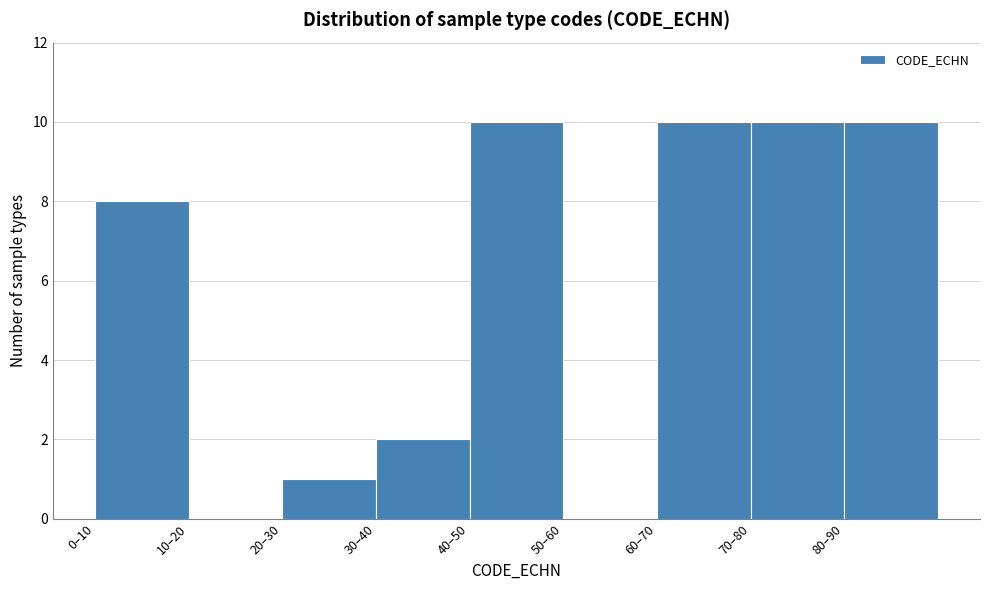

Reading right to left, list all the values displayed in this chart.

80–90=10	70–80=10	60–70=10	50–60=0	40–50=10	30–40=2	20–30=1	10–20=0	0–10=8